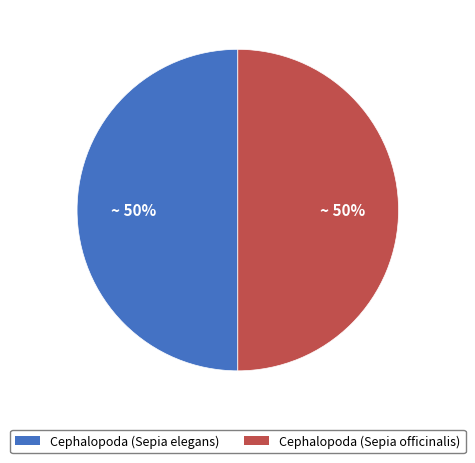

Do Cephalopoda (Sepia officinalis) and Cephalopoda (Sepia elegans) together represent more than half of the pie?

Yes